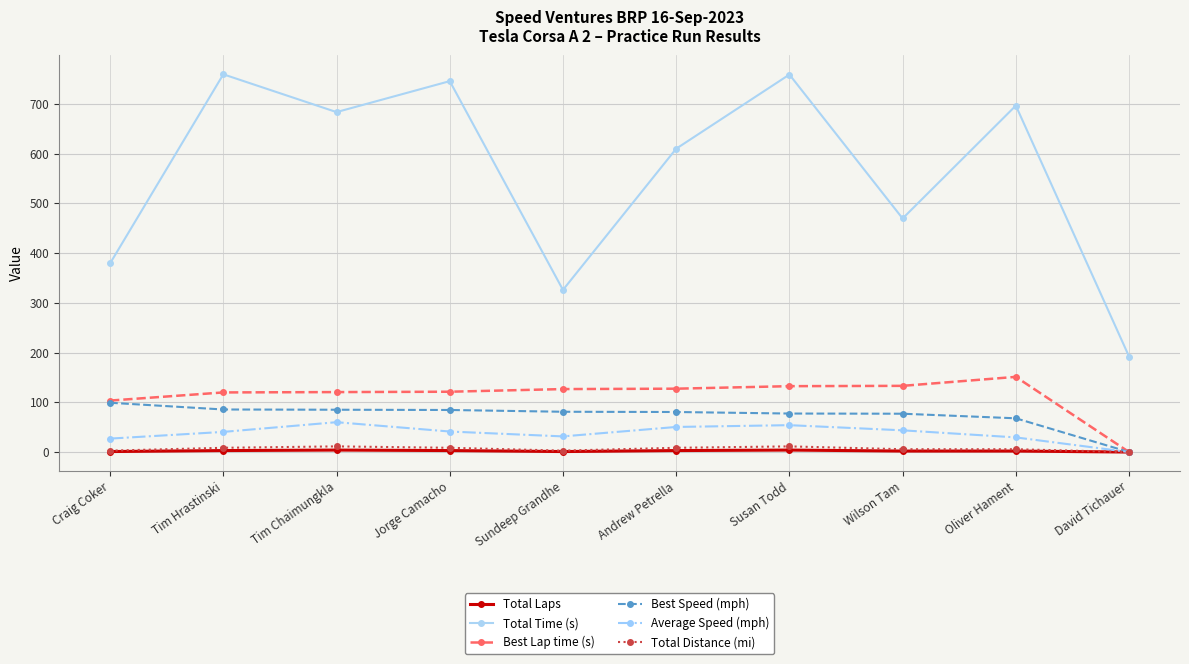

Which series has the largest total across all categories?

Total Time (s)